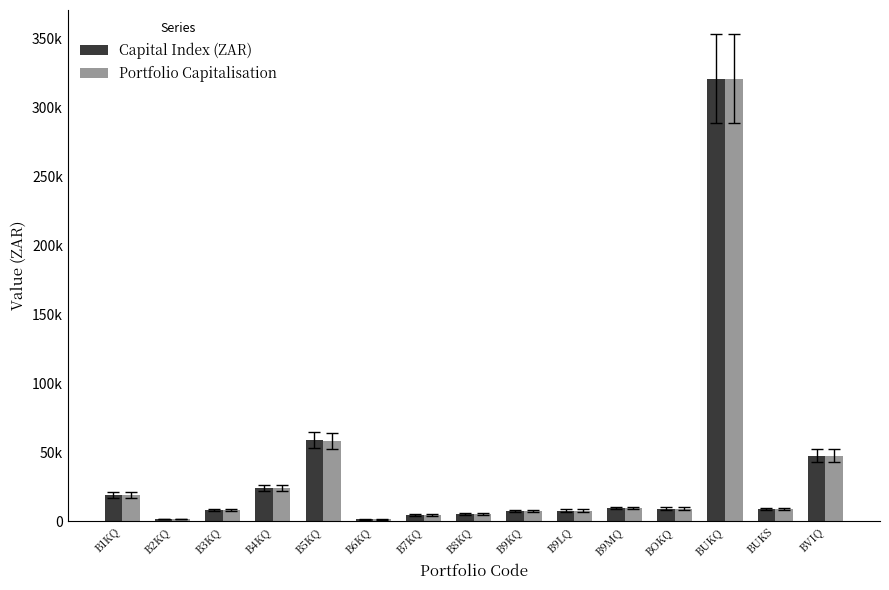

Are the bars grouped side by side (vs. stacked)?

Yes